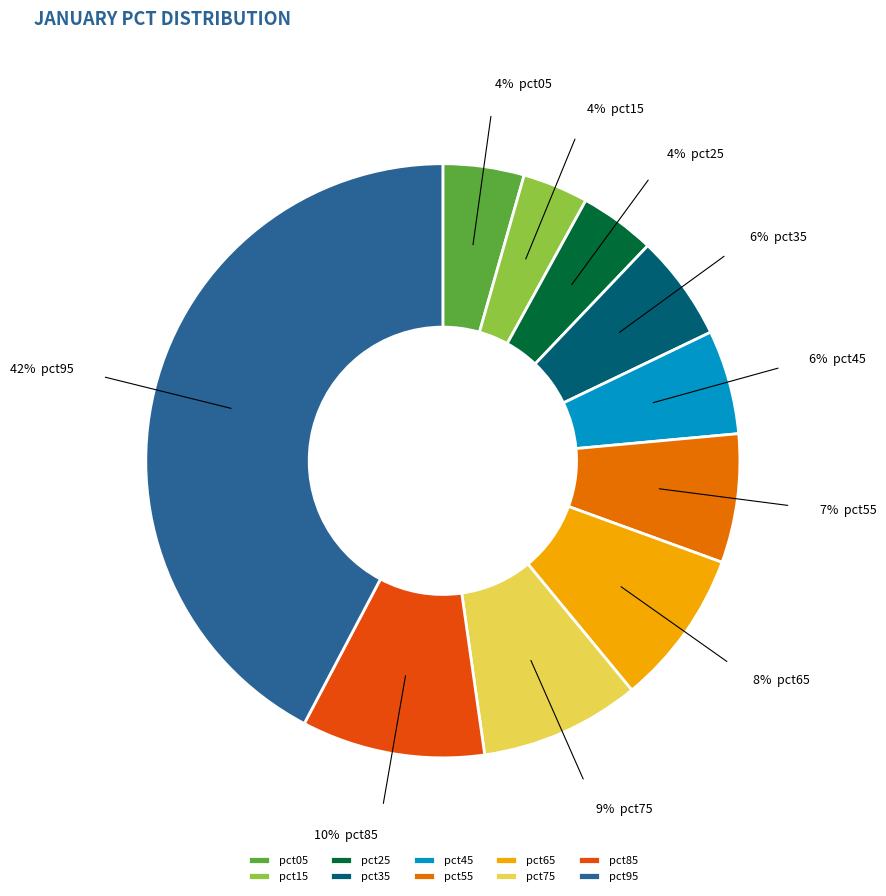

Which has a higher value, pct45 or pct85?

pct85